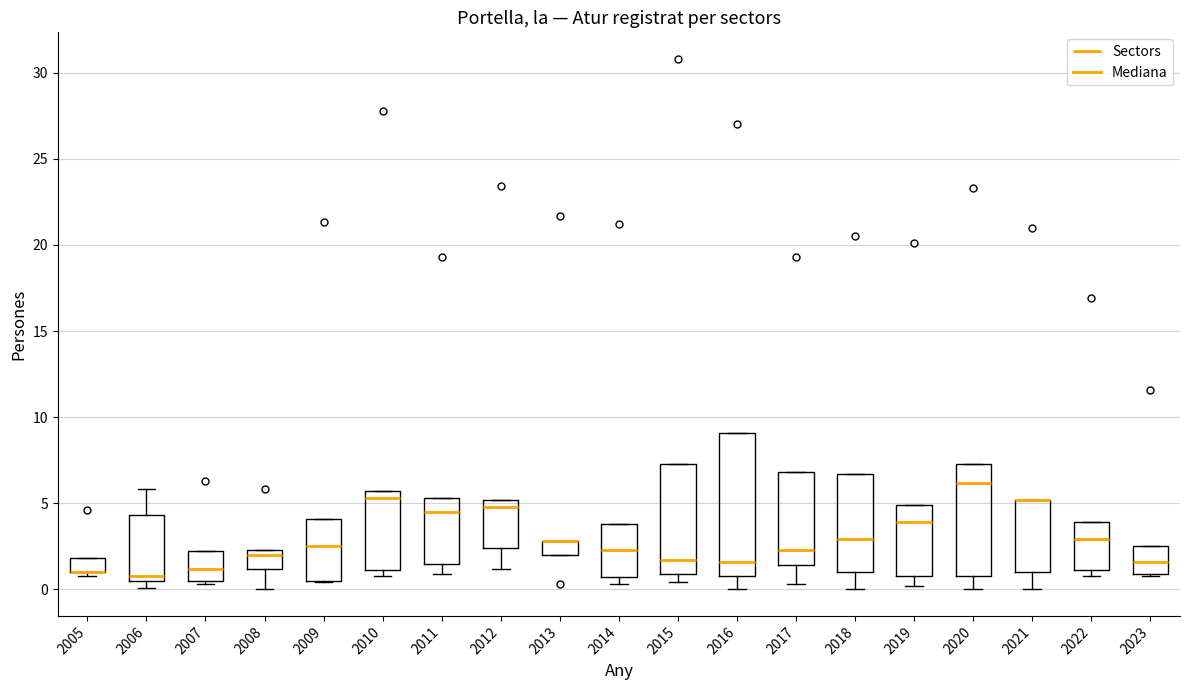

Reading left to right, transcribe this box plot: for each box, give where its median line is, the range the box spans, and where its two whiskers end, as read against the y-axis. The values are not printed on the chart, so give them approximately, as read against the axis.

2005: median 1.0 (drawn on the box's lower edge), box 1.0 to 2.0, whiskers 1.0 (just below the box's lower edge) to 2.0
2006: median 1.0, box 0.5 to 4.5, whiskers 0.0 to 6.0
2007: median 1.0, box 0.5 to 2.0, whiskers 0.5 (just below the box's lower edge) to 2.0
2008: median 2.0, box 1.0 to 2.5, whiskers 0.0 to 2.5
2009: median 2.5, box 0.5 to 4.0, whiskers 0.5 to 4.0
2010: median 5.5 (just below the box's upper edge), box 1.0 to 5.5, whiskers 1.0 (just below the box's lower edge) to 5.5
2011: median 4.5, box 1.5 to 5.5, whiskers 1.0 to 5.5
2012: median 5.0 (just below the box's upper edge), box 2.5 to 5.0, whiskers 1.0 to 5.0
2013: median 3.0 (drawn on the box's upper edge), box 2.0 to 3.0, whiskers 2.0 to 3.0
2014: median 2.5, box 0.5 to 4.0, whiskers 0.5 (just below the box's lower edge) to 4.0
2015: median 1.5, box 1.0 to 7.5, whiskers 0.5 to 7.5
2016: median 1.5, box 1.0 to 9.0, whiskers 0.0 to 9.0
2017: median 2.5, box 1.5 to 7.0, whiskers 0.5 to 7.0
2018: median 3.0, box 1.0 to 6.5, whiskers 0.0 to 6.5
2019: median 4.0, box 1.0 to 5.0, whiskers 0.0 to 5.0
2020: median 6.0, box 1.0 to 7.5, whiskers 0.0 to 7.5
2021: median 5.0 (drawn on the box's upper edge), box 1.0 to 5.0, whiskers 0.0 to 5.0
2022: median 3.0, box 1.0 to 4.0, whiskers 1.0 (just below the box's lower edge) to 4.0
2023: median 1.5, box 1.0 to 2.5, whiskers 1.0 to 2.5